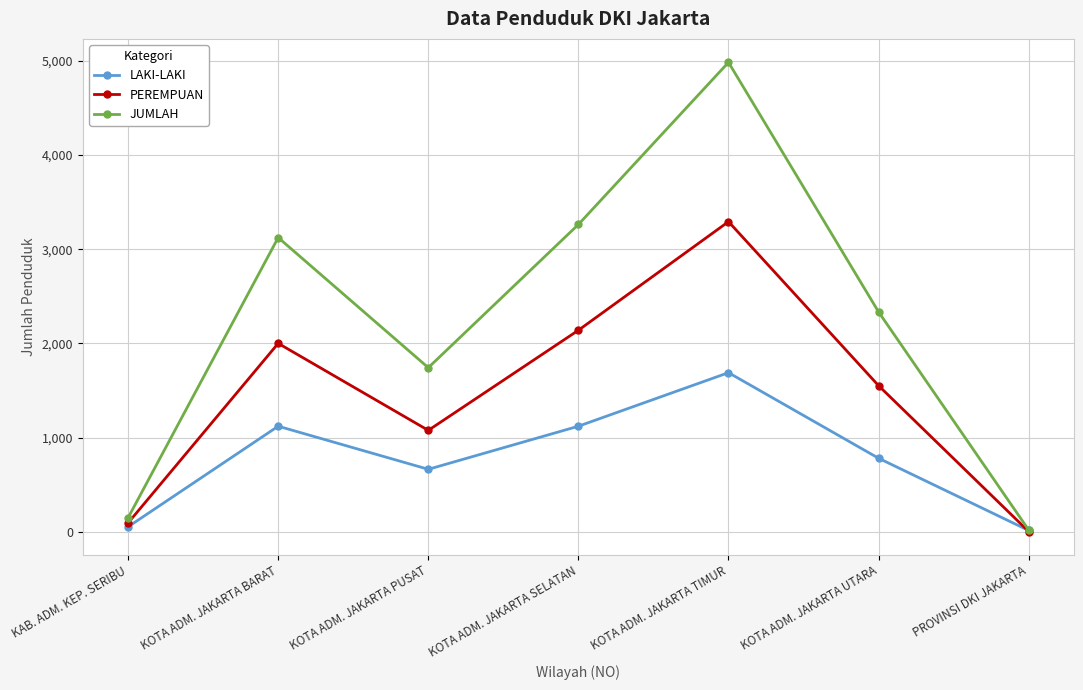

Reading right to left, transcribe all the data shown in this chart.

LAKI-LAKI: 16	782	1690	1122	665	1122	55
PEREMPUAN: 5	1552	3292	2140	1078	2001	96
JUMLAH: 21	2334	4982	3262	1743	3123	151